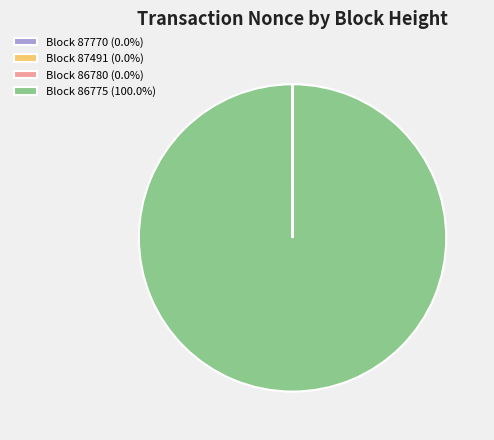

Does Block 86775 (100.0%) represent more than half of the total?

Yes